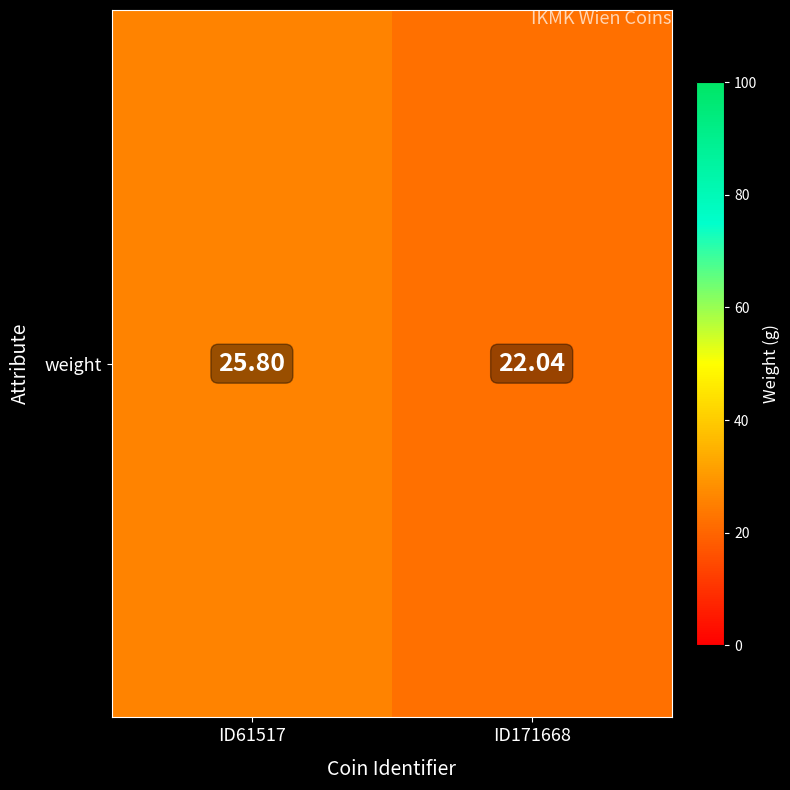

Reading left to right, extract all data points from this chart.

ID61517=25.8	ID171668=22.0